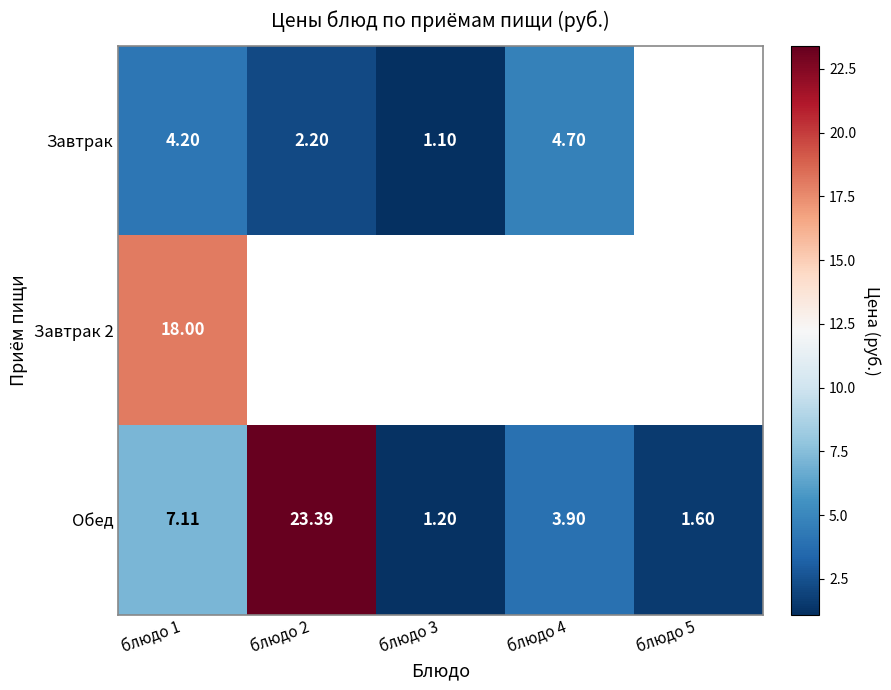

How many data points does each series have?

5